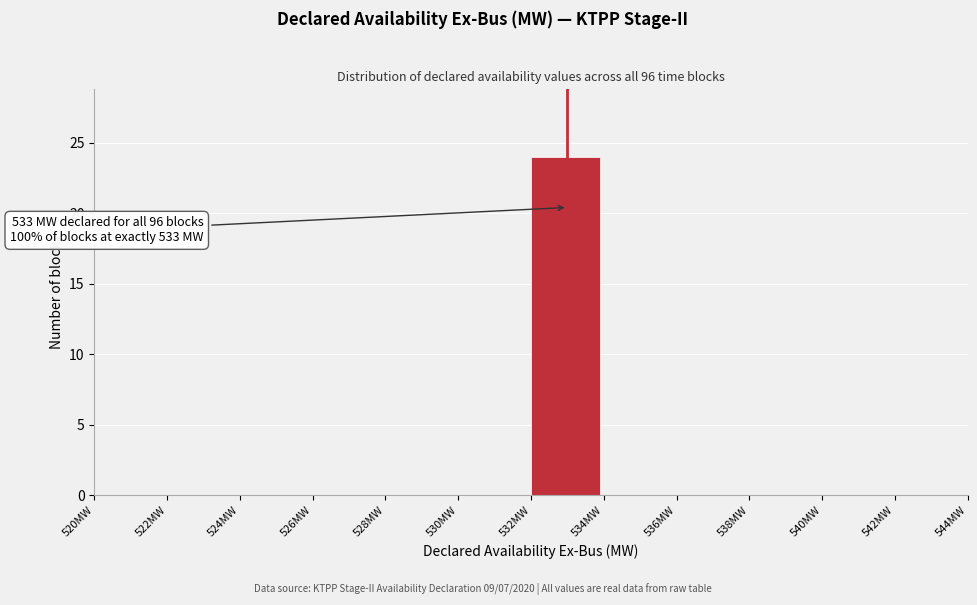

Over which range of the x-axis is the bar tallest?

532 to 534